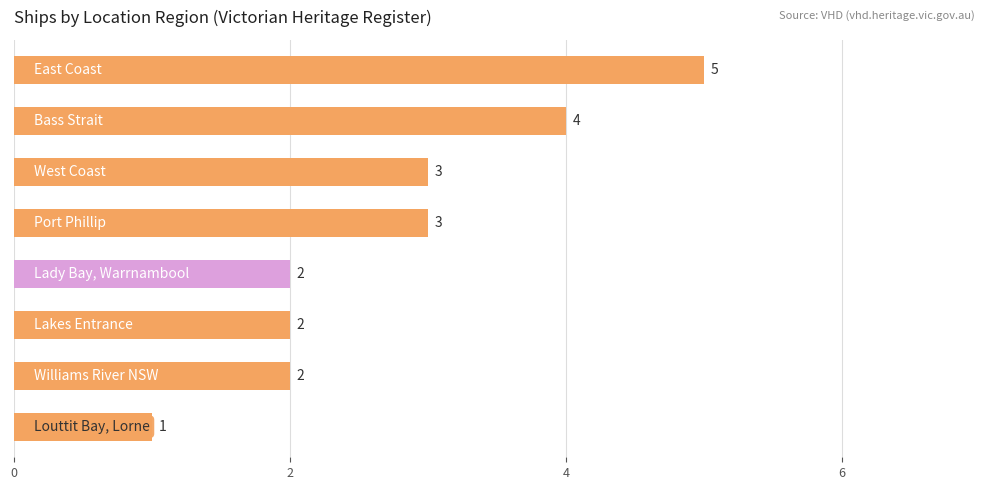

What is the value of the 1st bar from the top?

5